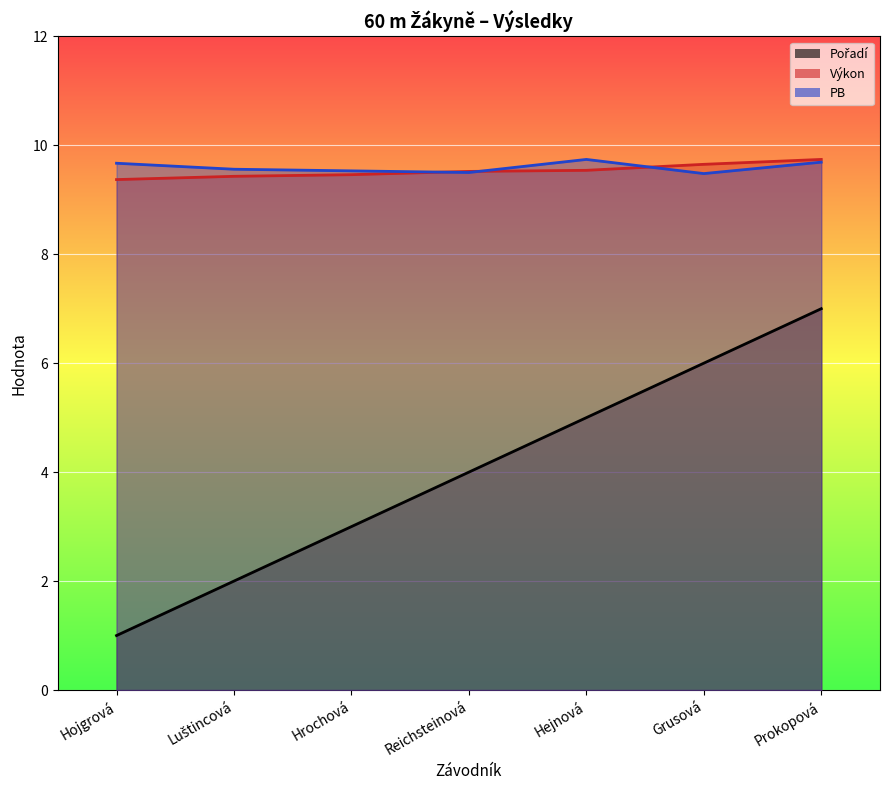

Reading right to left, what are all the values shown in this chart?

Pořadí: Prokopová=7.0	Grusová=6.0	Hejnová=5.0	Reichsteinová=4.0	Hrochová=3.0	Luštincová=2.0	Hojgrová=1.0
Výkon: Prokopová=9.7	Grusová=9.7	Hejnová=9.5	Reichsteinová=9.5	Hrochová=9.5	Luštincová=9.4	Hojgrová=9.4
PB: Prokopová=9.7	Grusová=9.5	Hejnová=9.7	Reichsteinová=9.5	Hrochová=9.5	Luštincová=9.6	Hojgrová=9.7